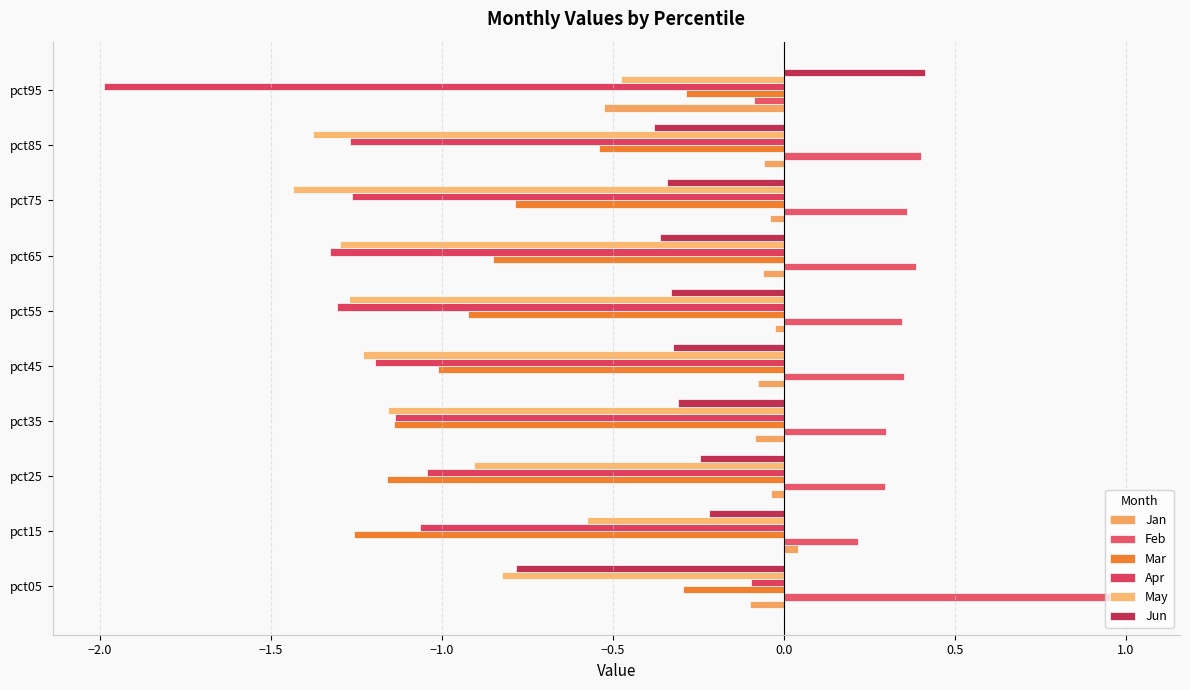

How many data points in May are above -1?

4